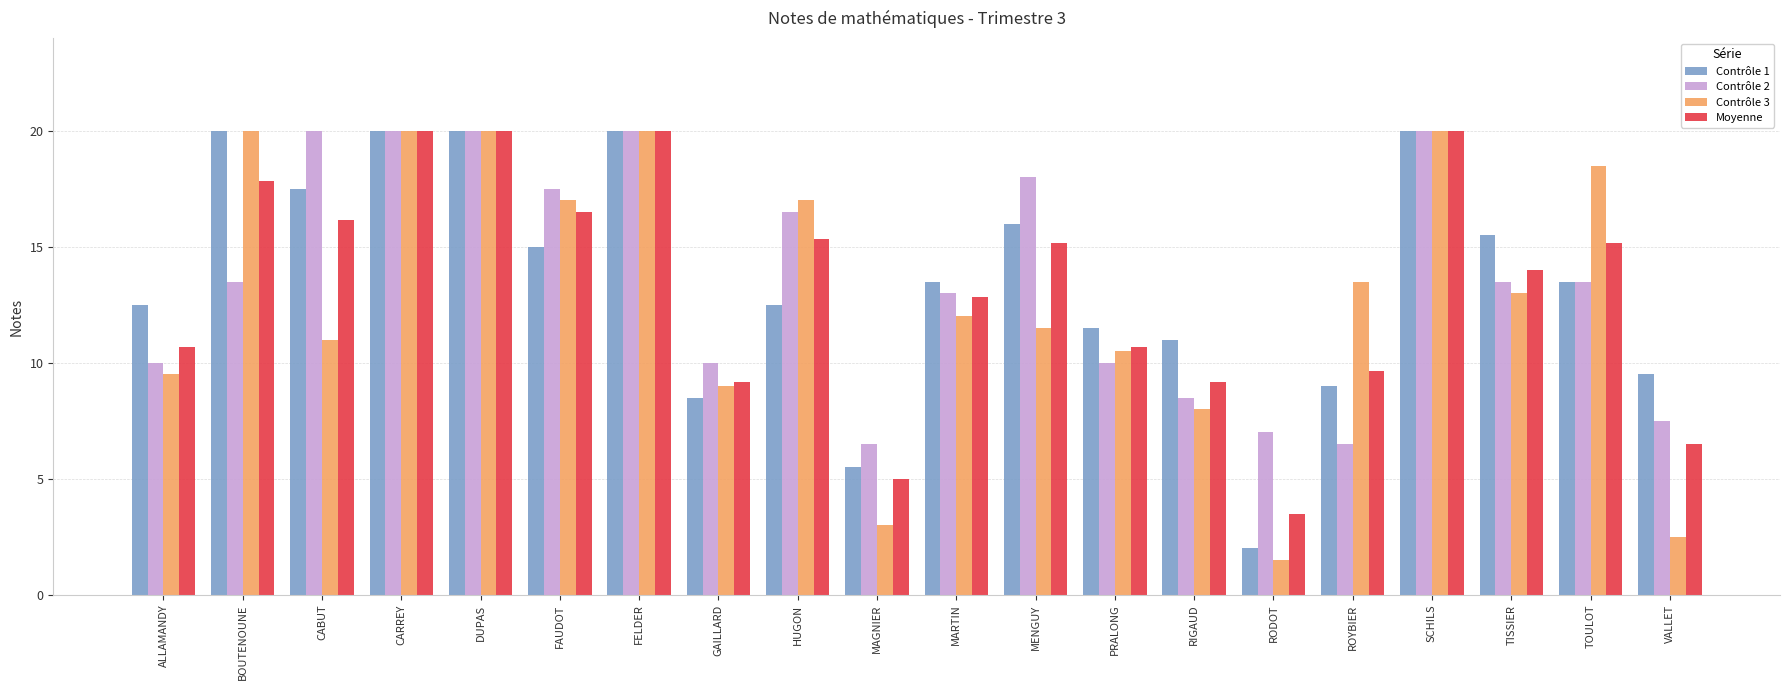

What is the difference between the maximum and second lowest values in the Contrôle 3 series?

17.5